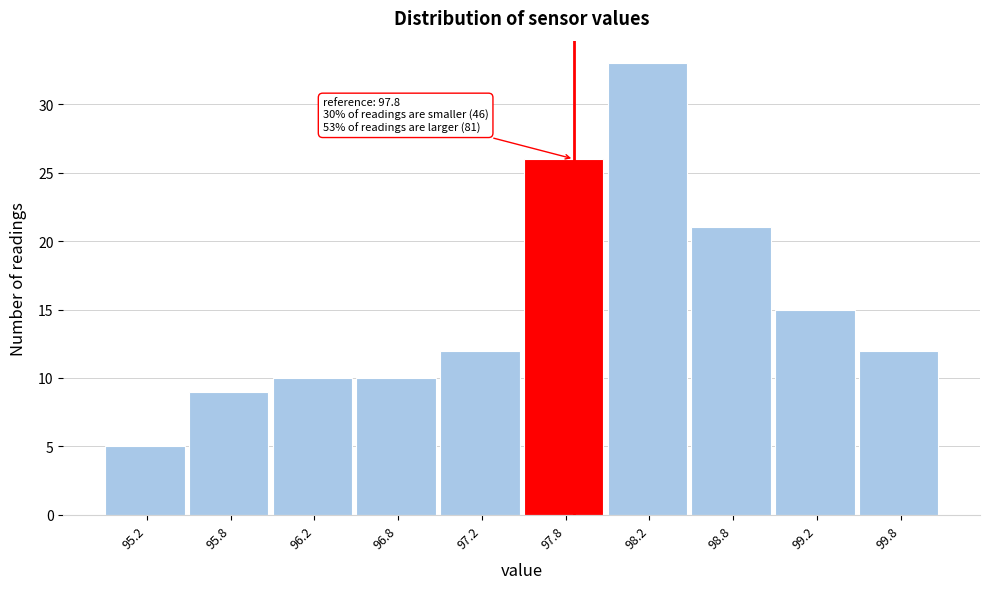

Which range on the x-axis has the tallest bar?

98.0 to 98.5